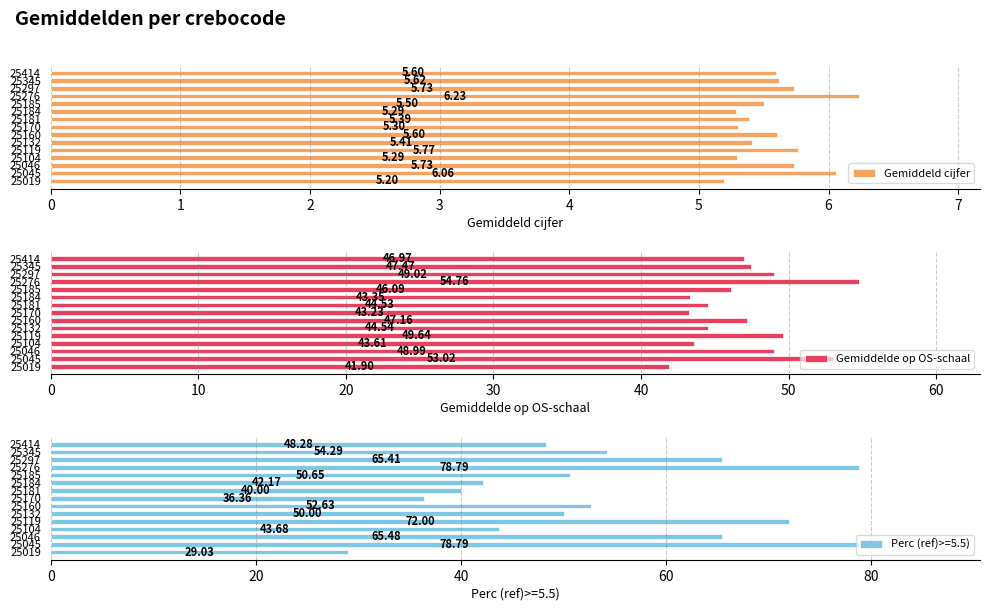

What is the difference between the second highest and minimum values in the Gemiddeld cijfer series?

0.9